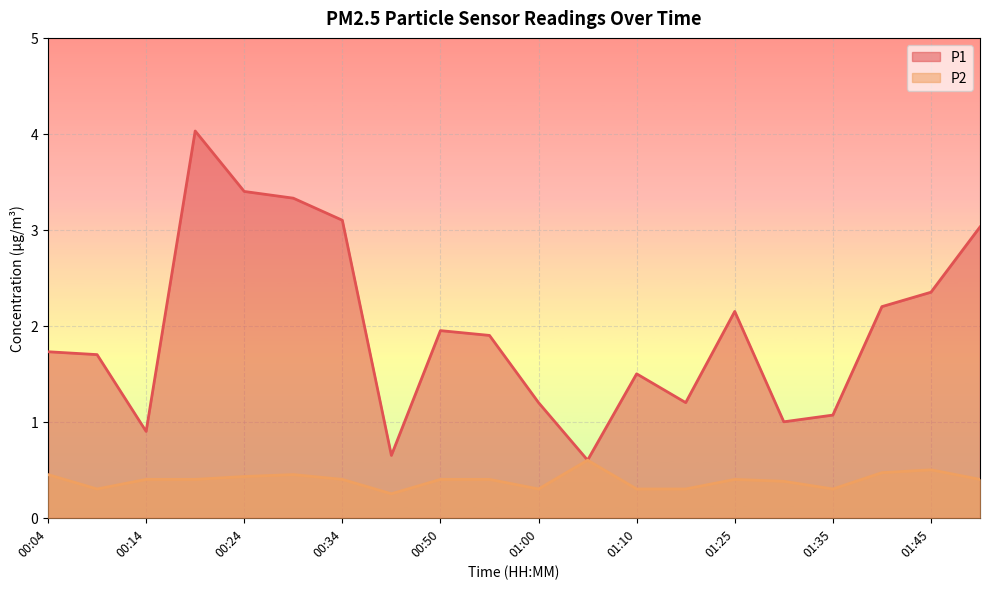

Rank the series at 01:00 from lowest to highest value.

P2, P1